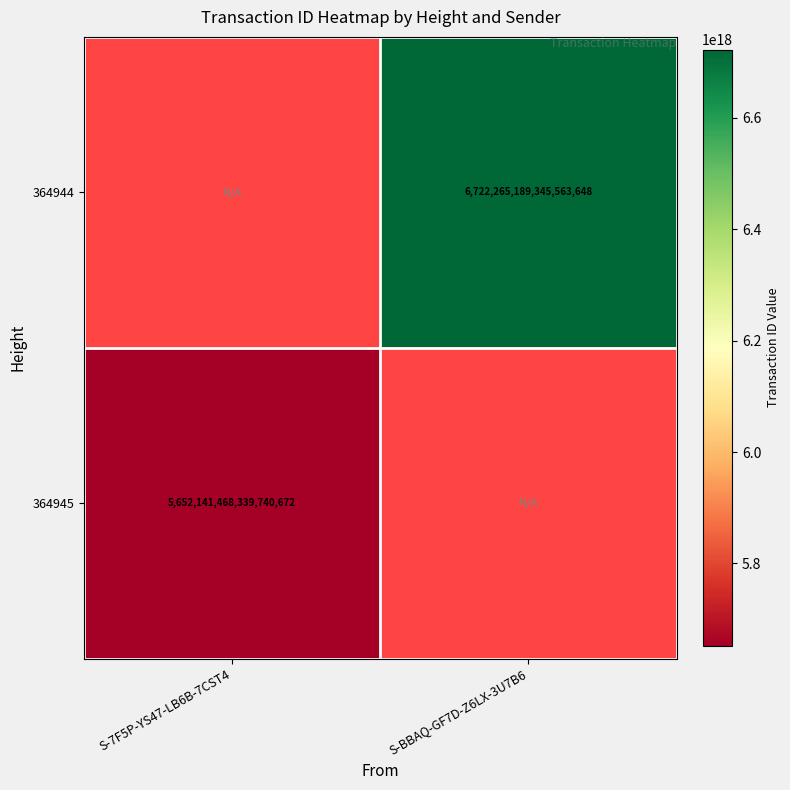

The 364944 series shows 3771806328733101056.0 at S-BBAQ-GF7D-Z6LX-3U7B6. True or false?

False